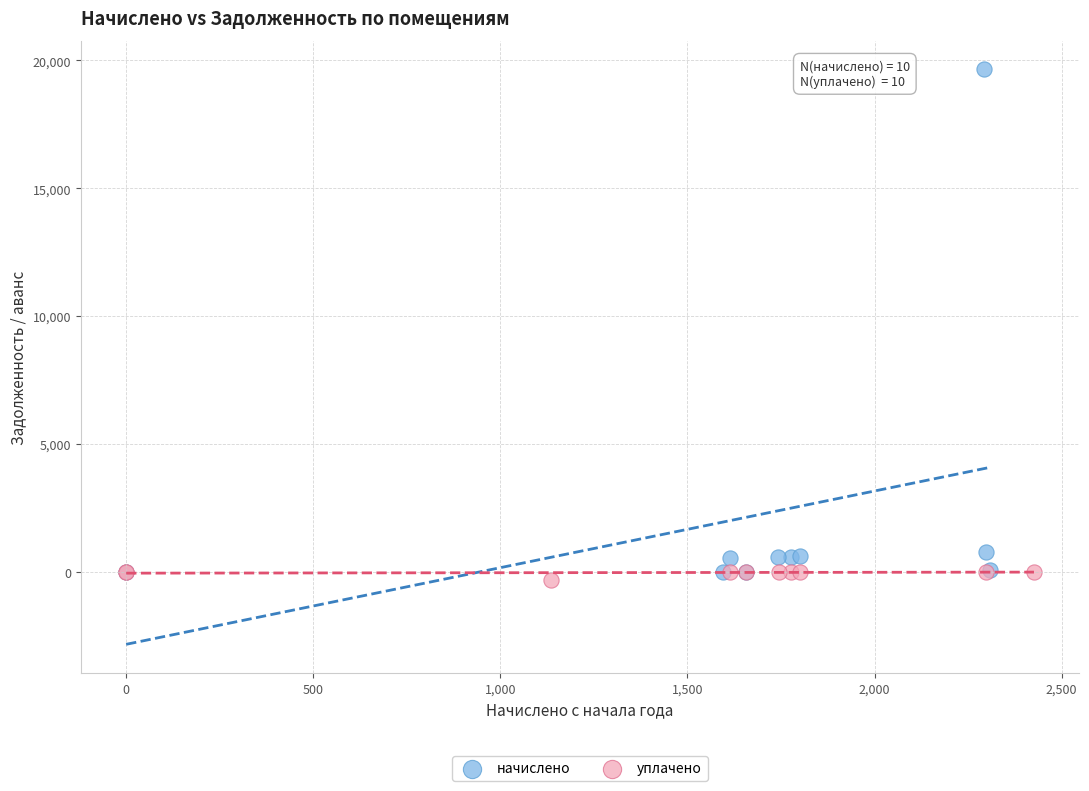

Which series has the largest Y range (max minus min)?

начислено